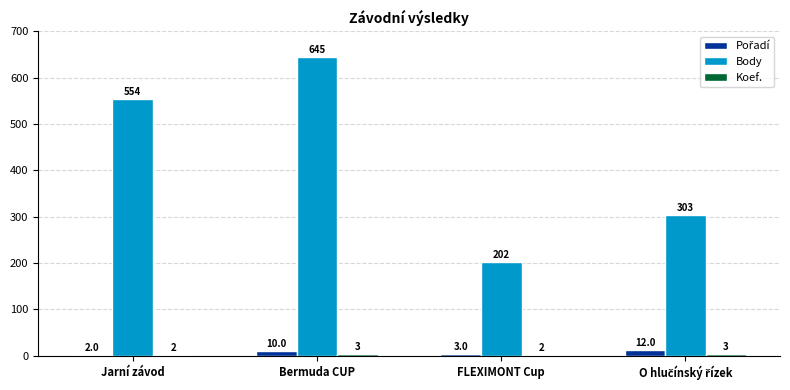

Which label corresponds to the largest value in the chart?

Bermuda CUP